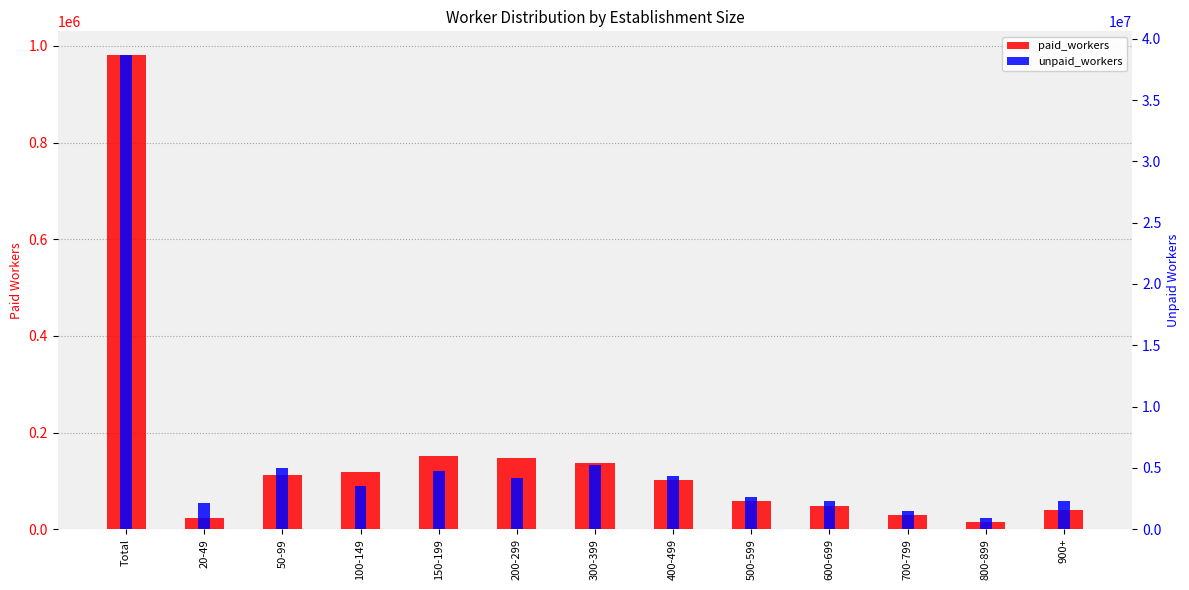

How many values in the unpaid_workers series exceed 3533361?

6